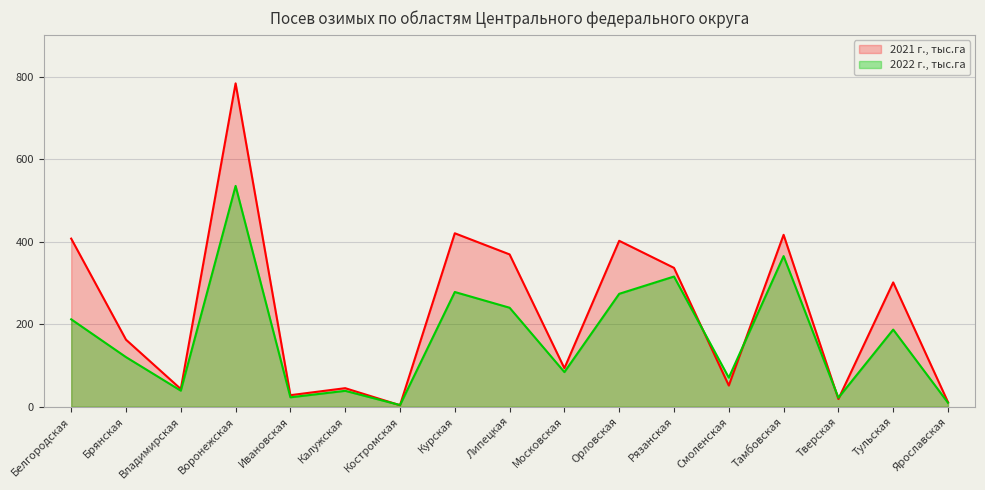

Between which two adjacent categories do 2022 г., тыс.га and 2021 г., тыс.га first intersect?

Калужская and Костромская